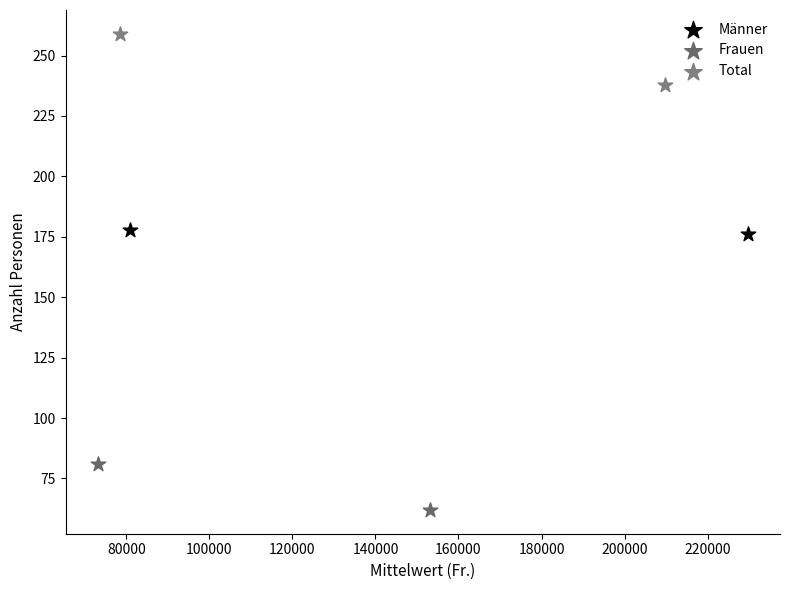

What are all the series names shown in the legend?

Männer, Frauen, Total